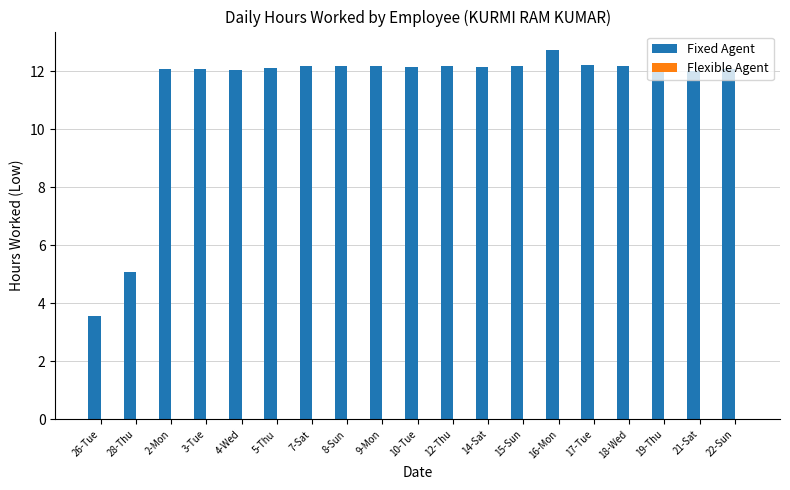

The value at 5-Thu is 12.1. True or false?

True